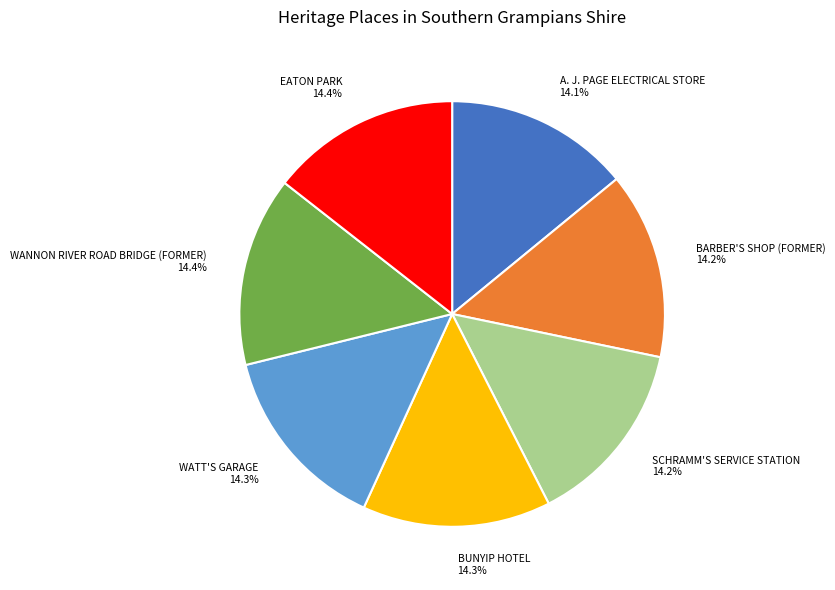

True or false: EATON PARK accounts for 1% of the total.

False